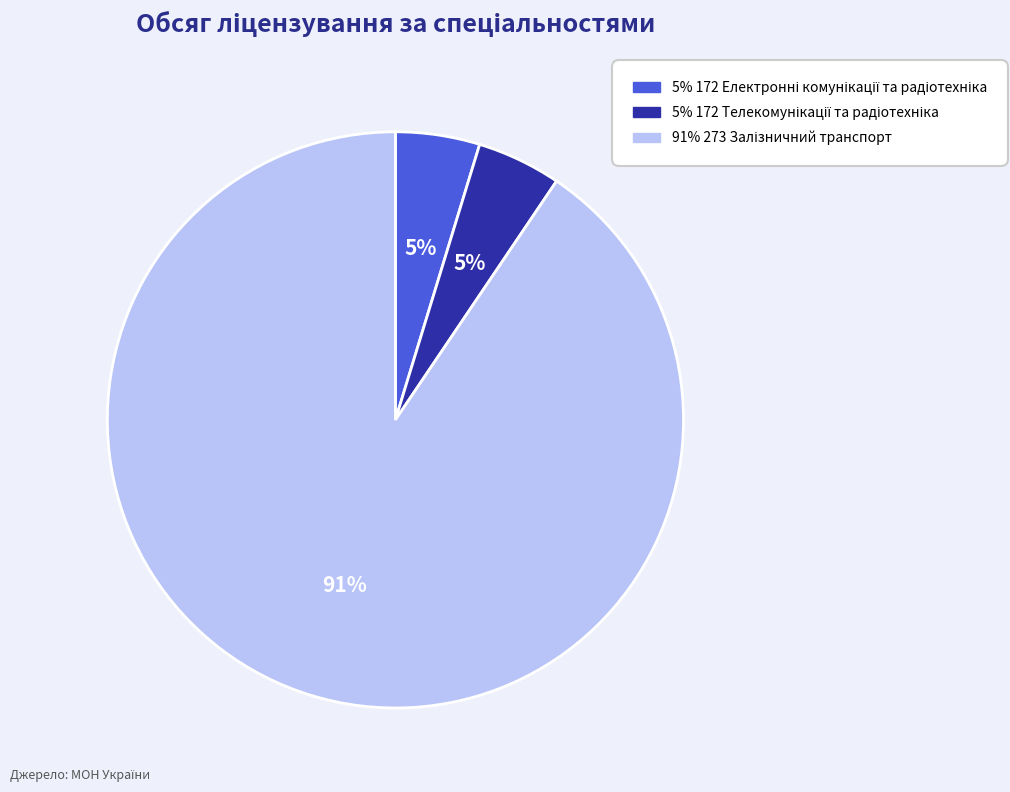

Is there any slice that represents more than half of the pie?

Yes